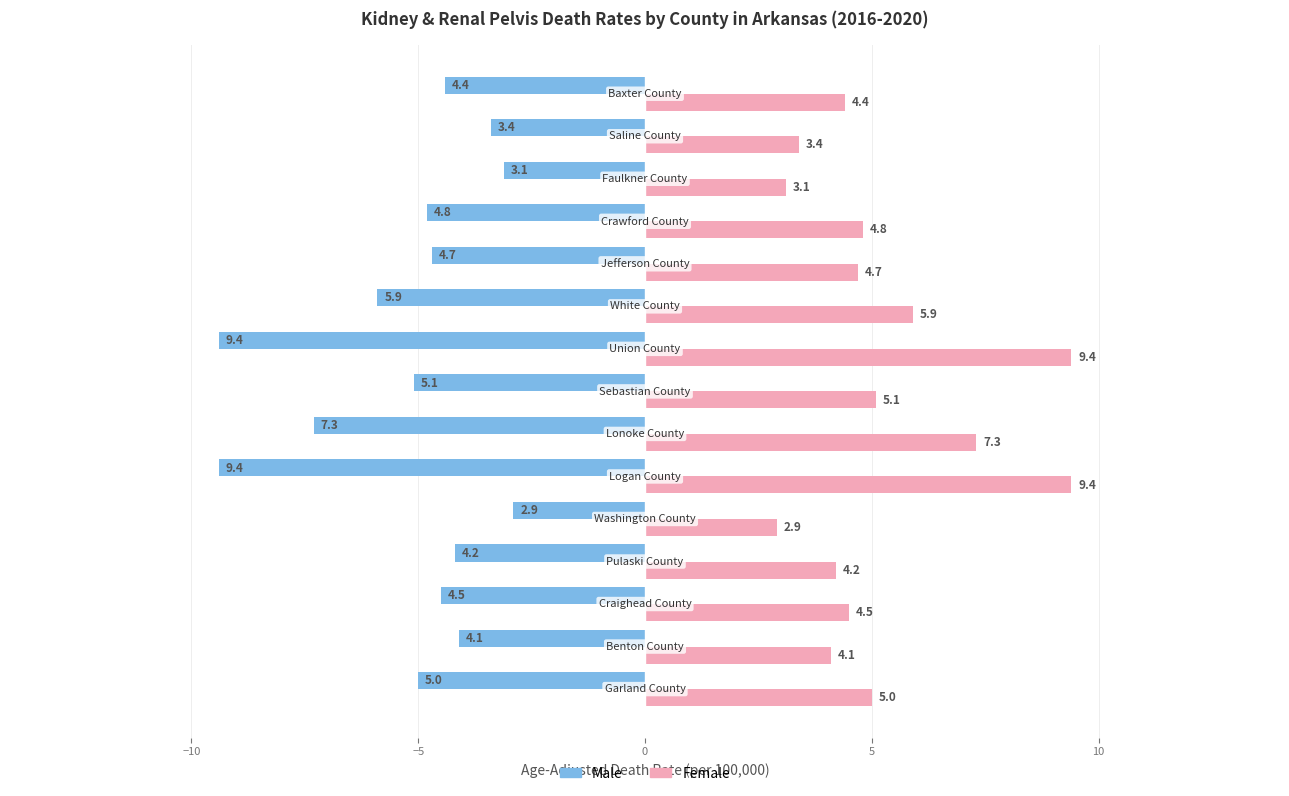

What is the greatest value displayed?

9.4